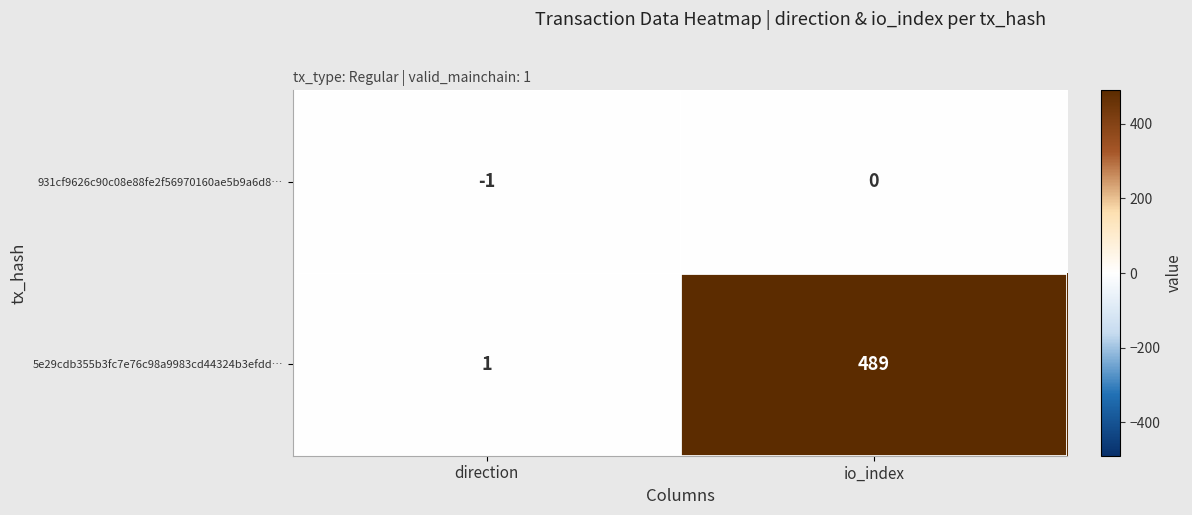

Count the number of categories in the chart.

2